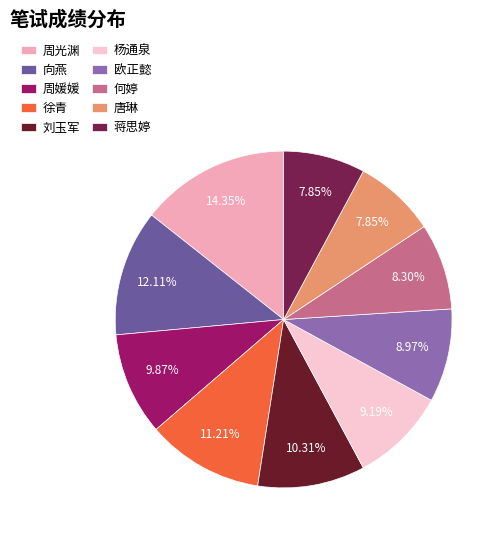

To the nearest percent, what is the combined percentage of 周光渊 and 欧正懿?

23%